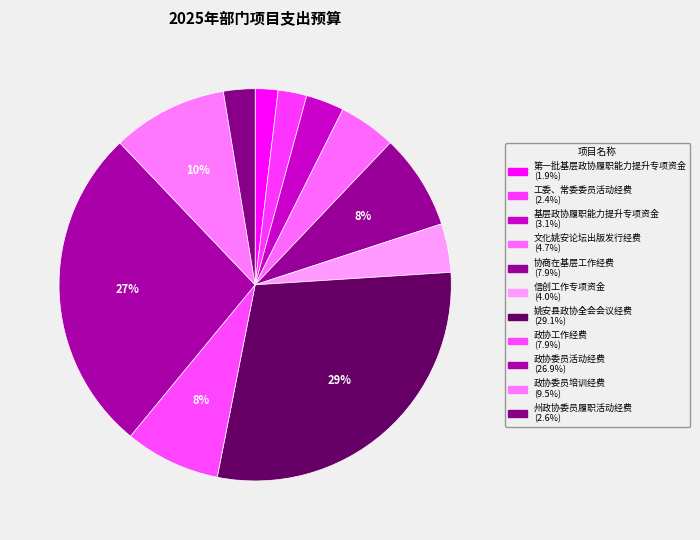

What is the smallest slice in the pie chart?

第一批基层政协履职能力提升专项资金